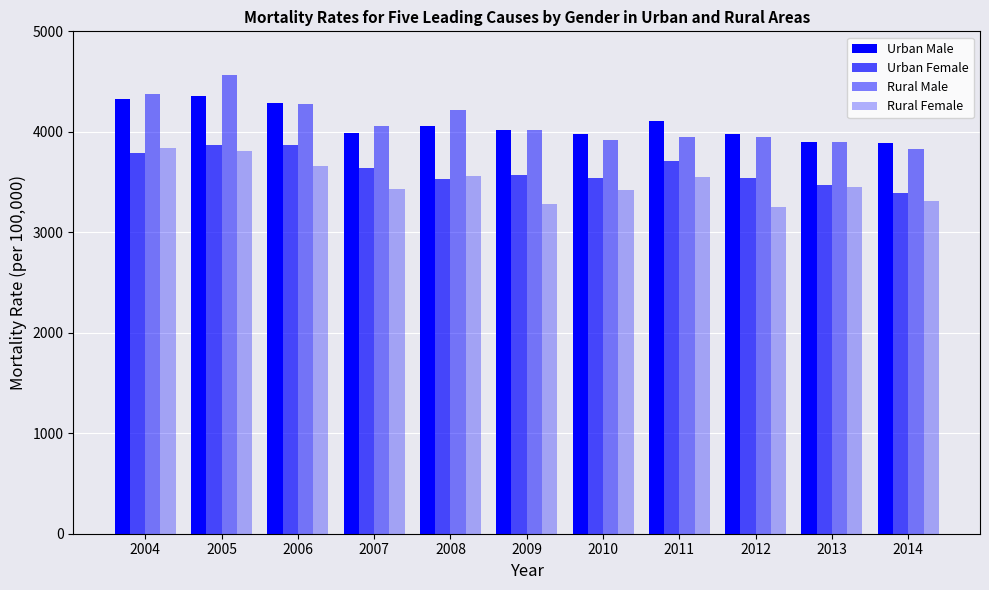

Reading left to right, list all the values displayed in this chart.

Urban Male: 4323.1	4359.2	4283.2	3986.1	4053.2	4013.8	3976.9	4107.6	3980.1	3898.2	3888.6
Urban Female: 3786.0	3866.8	3871.5	3638.1	3534.9	3567.5	3543.8	3705.0	3543.8	3470.8	3388.5
Rural Male: 4379.8	4561.0	4279.7	4058.9	4216.1	4021.7	3917.1	3948.9	3952.6	3895.3	3826.7
Rural Female: 3836.1	3811.3	3658.6	3432.7	3555.8	3286.5	3418.2	3547.4	3256.0	3454.5	3309.8